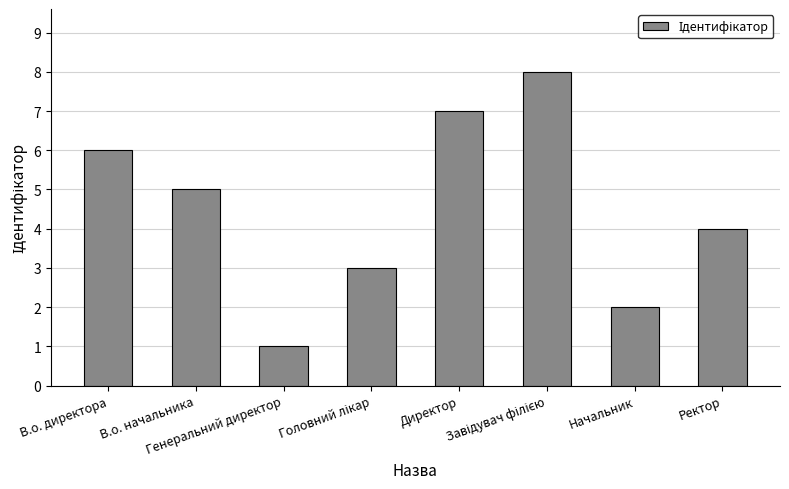

What is the difference between the maximum and minimum values?

7